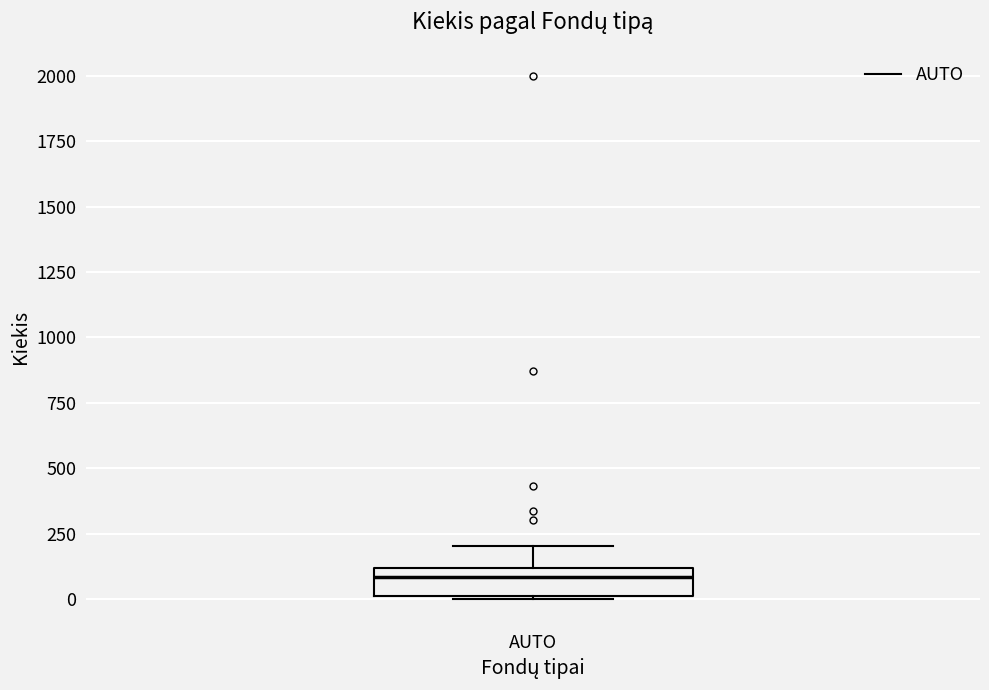

Where is the lower edge of the box for AUTO on the y-axis? The values are not printed on the chart, so give them approximately, as read against the axis.

0